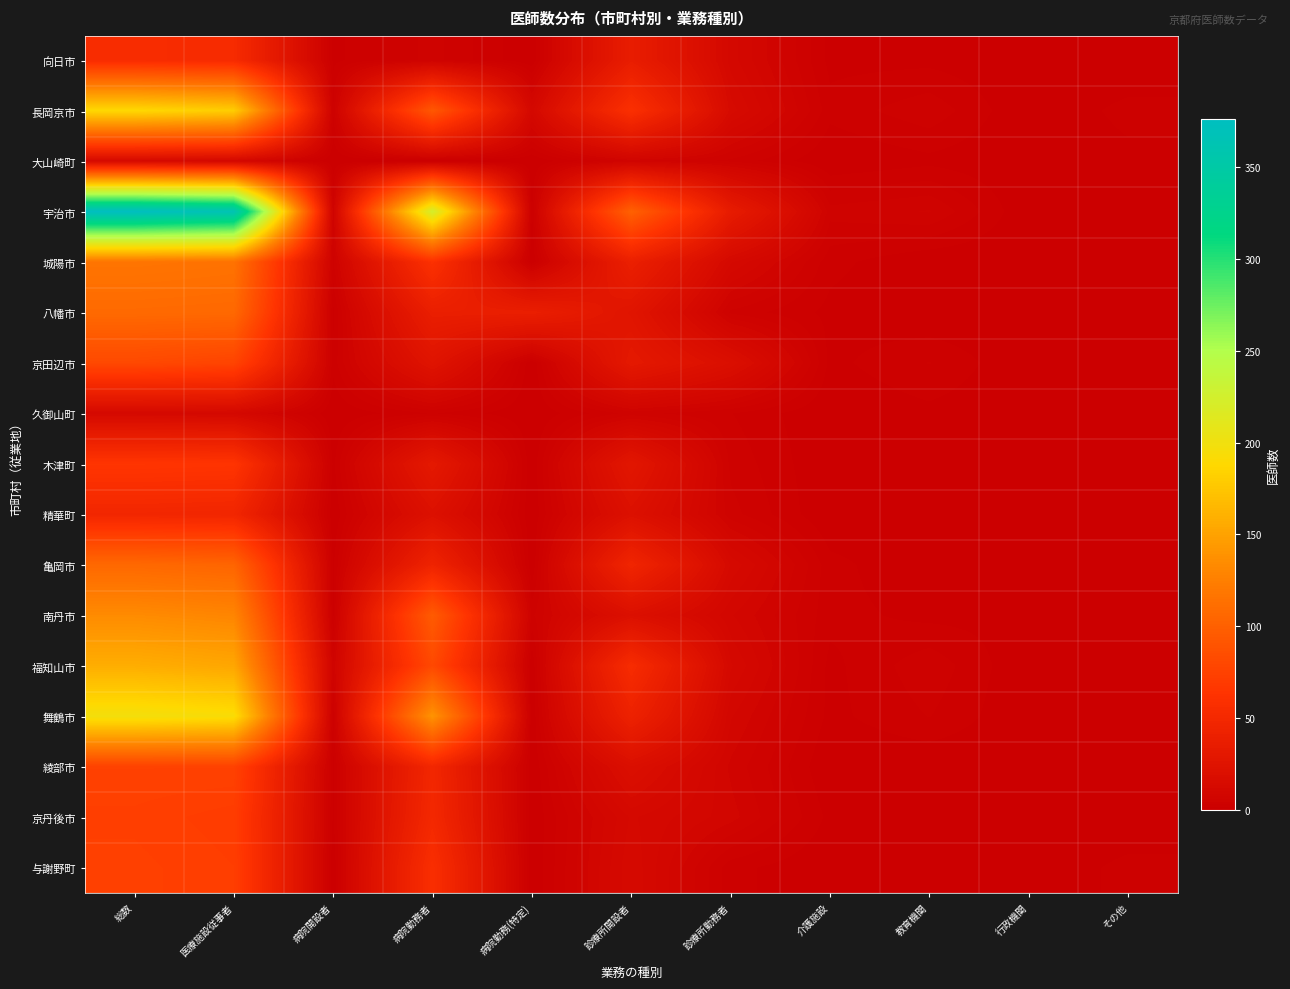

Which series has the largest range (max minus min)?

宇治市